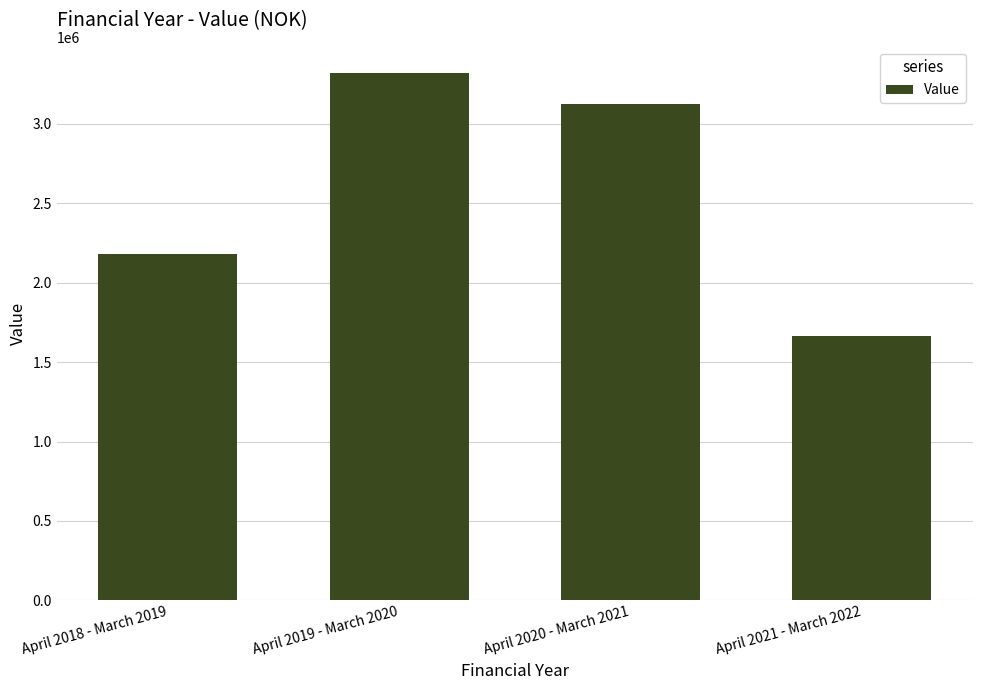

Are the bars horizontal?

No